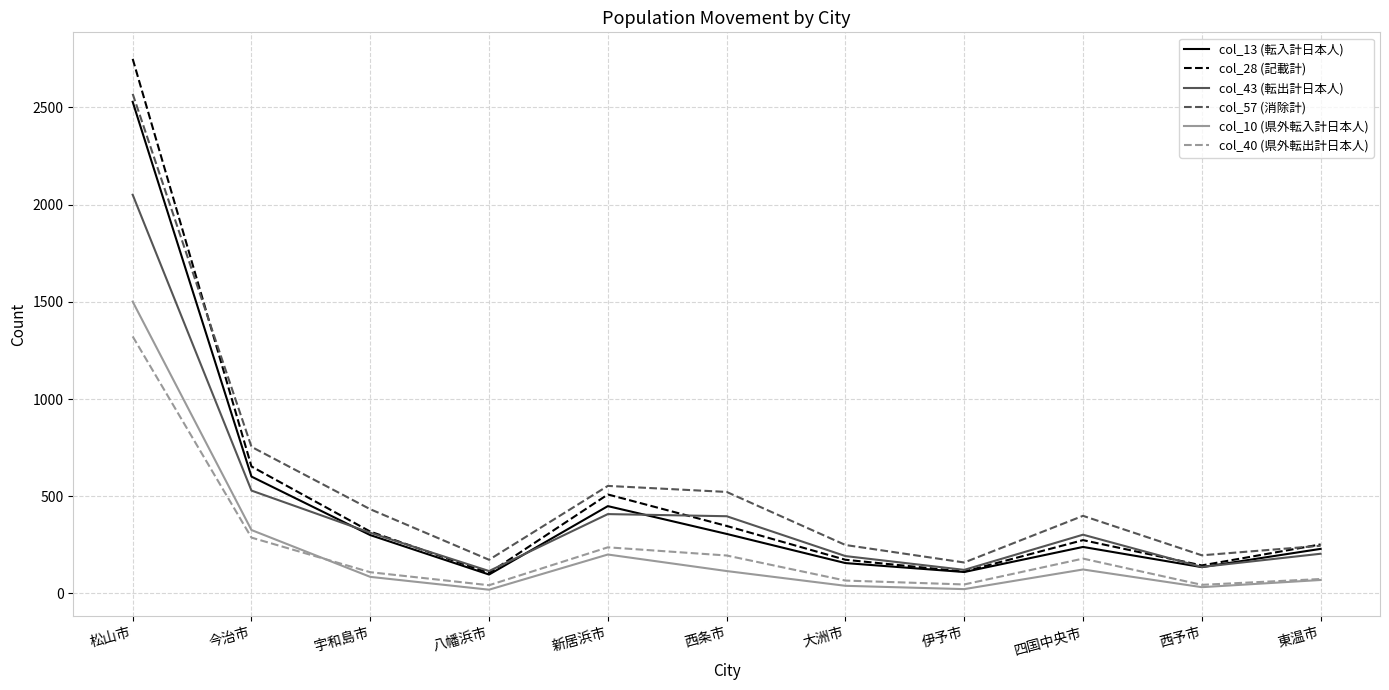

Is the value of col_57 (消除計) at 西予市 greater than the value of col_10 (県外転入計日本人) at 四国中央市?

Yes